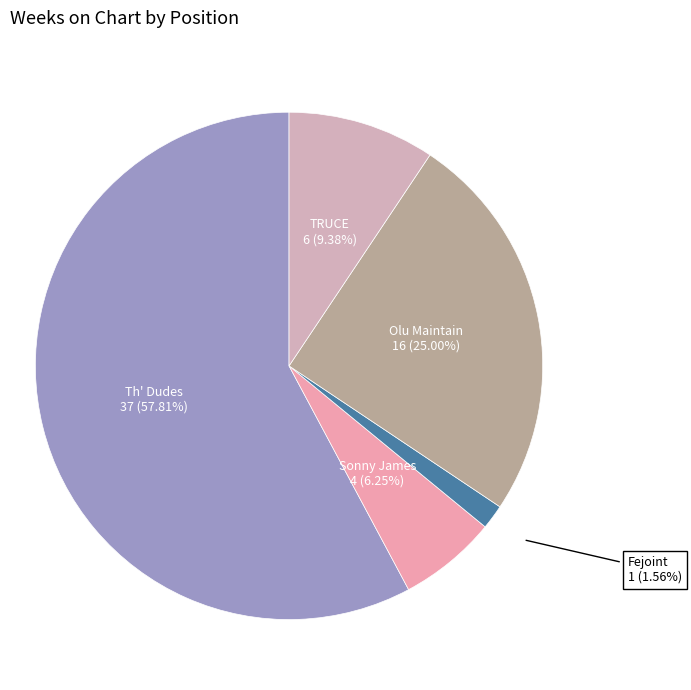

How many slices are in this pie chart?

5